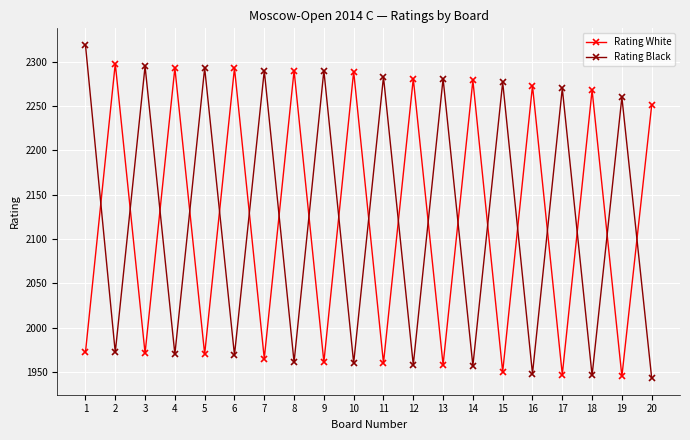

At how many categories does at least one series exceed 1976?

20